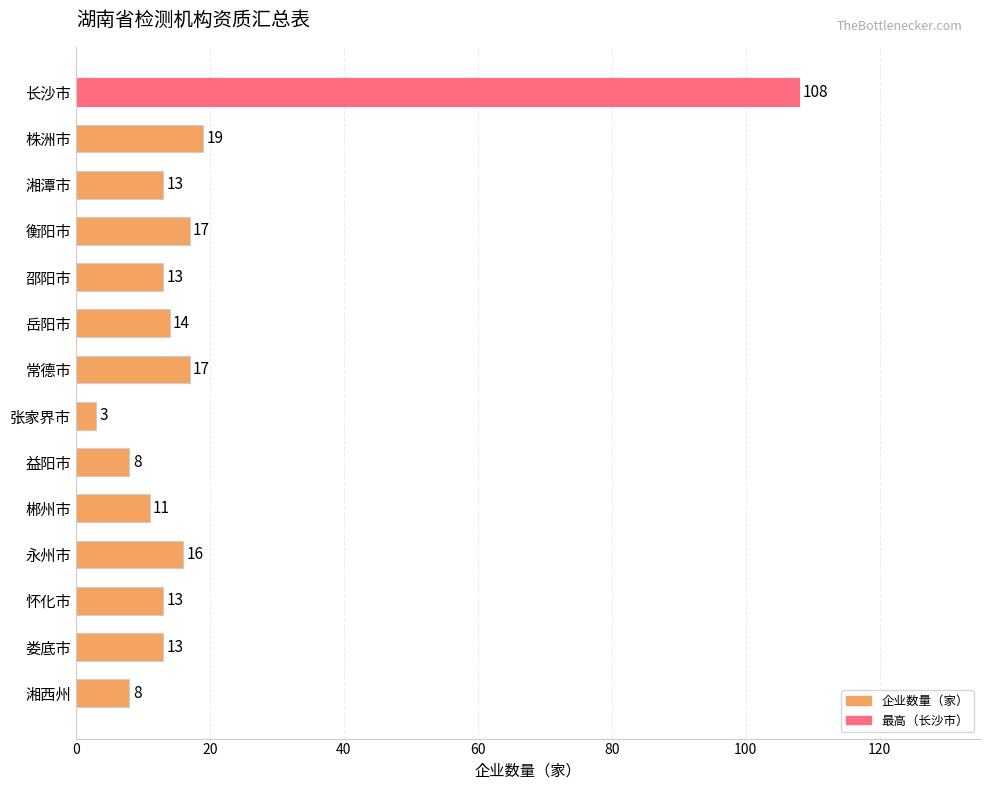

What is the label of the 3rd bar from the bottom?

怀化市